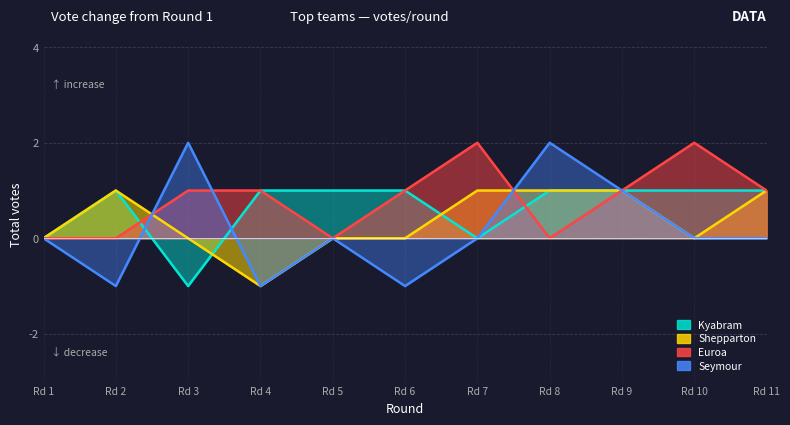

Reading right to left, extract all data points from this chart.

Kyabram: 1	1	1	1	0	1	1	1	-1	1	0
Shepparton: 1	0	1	1	1	0	0	-1	0	1	0
Euroa: 1	2	1	0	2	1	0	1	1	0	0
Seymour: 0	0	1	2	0	-1	0	-1	2	-1	0